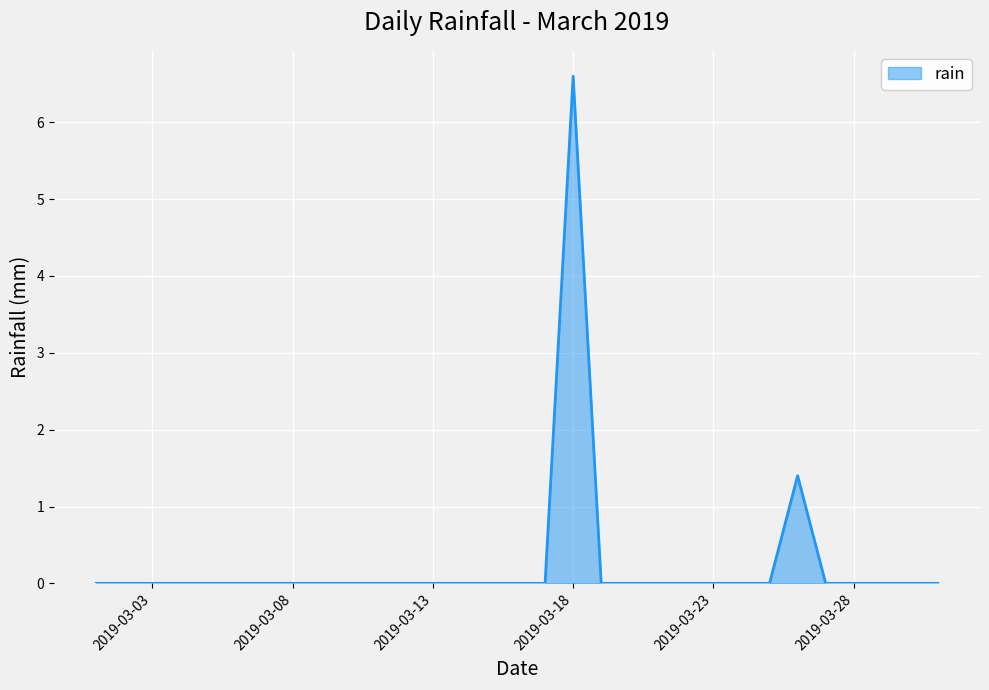

What is the maximum value shown in the chart?

6.6